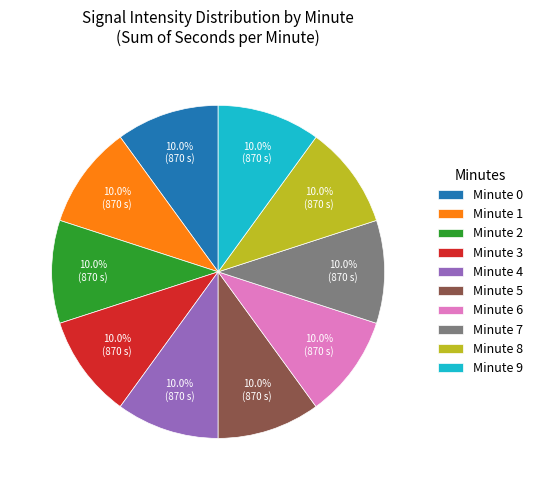

Count the number of slices in the pie.

10